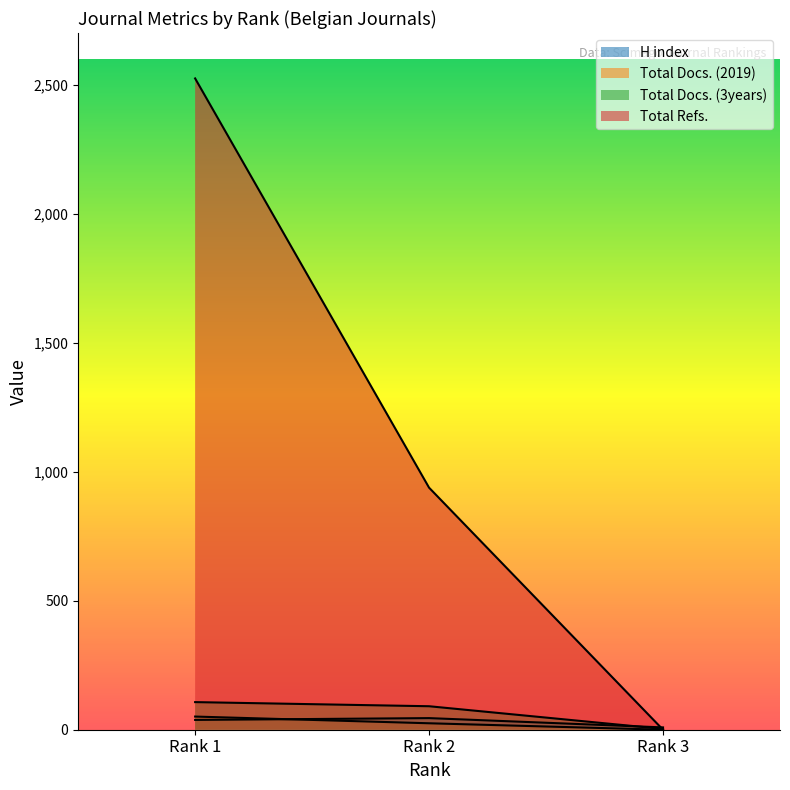

Which series has the largest range (max minus min)?

Total Refs.